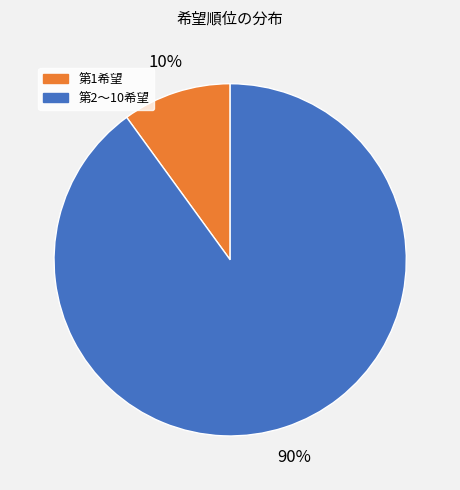

Do 第1希望 and 第2〜10希望 together represent more than half of the pie?

Yes